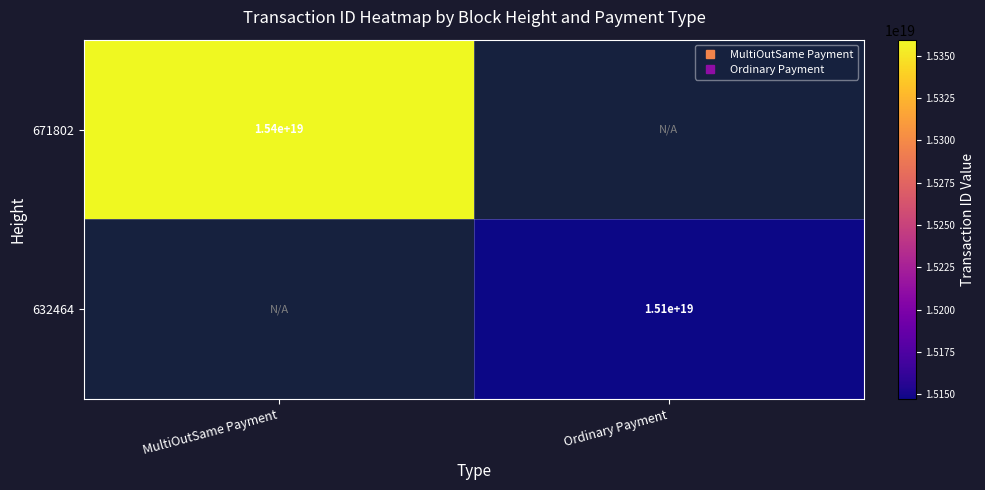

At which label does 632464 reach its peak?

MultiOutSame Payment